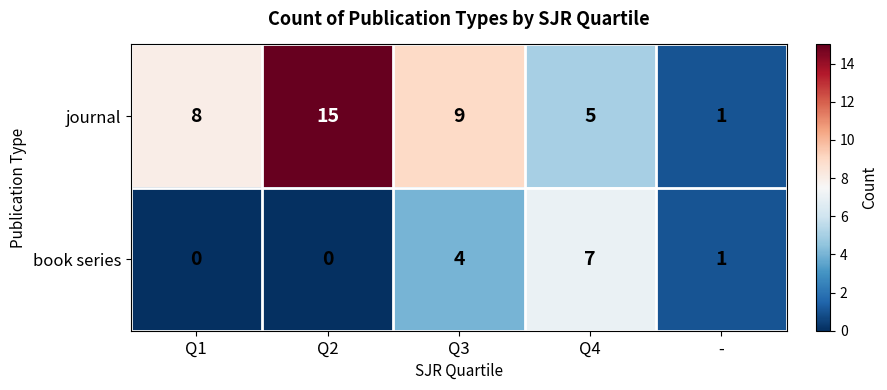

The value of journal at Q4 is 1. True or false?

False